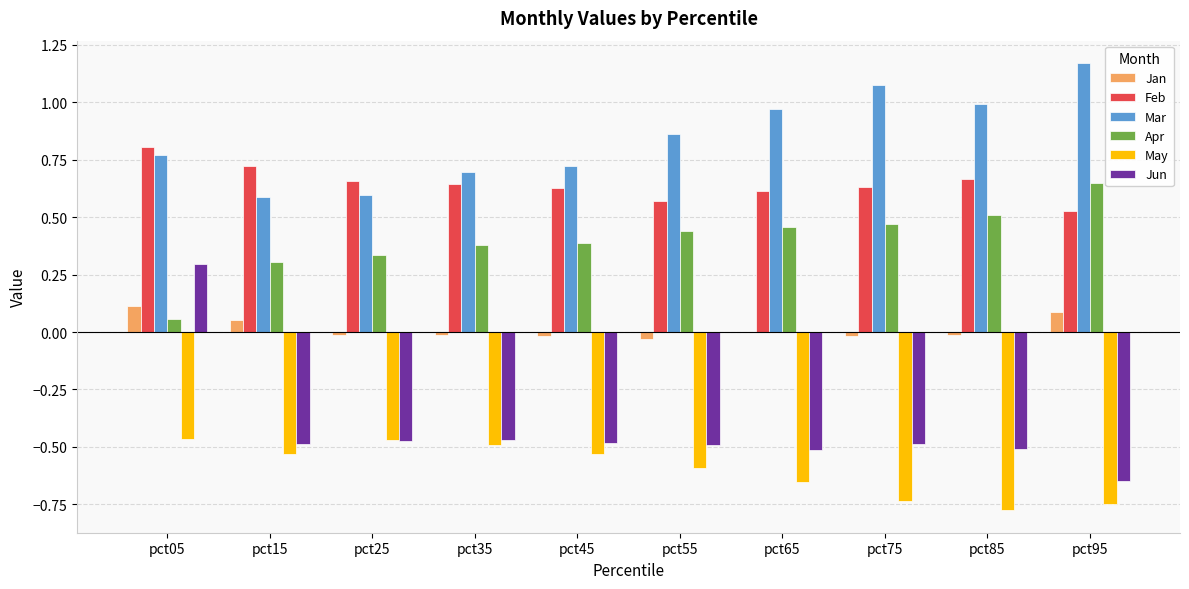

At which label does Mar reach its peak?

pct95